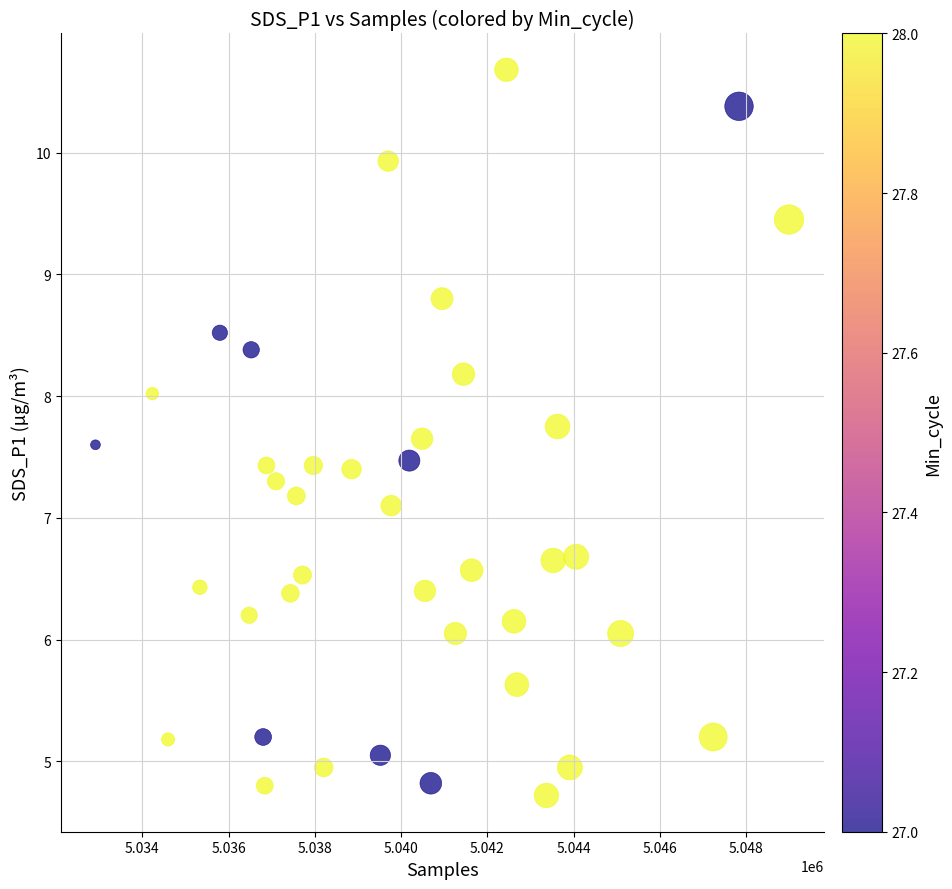

What Y value in the scatter plot is closest to 7?

7.1